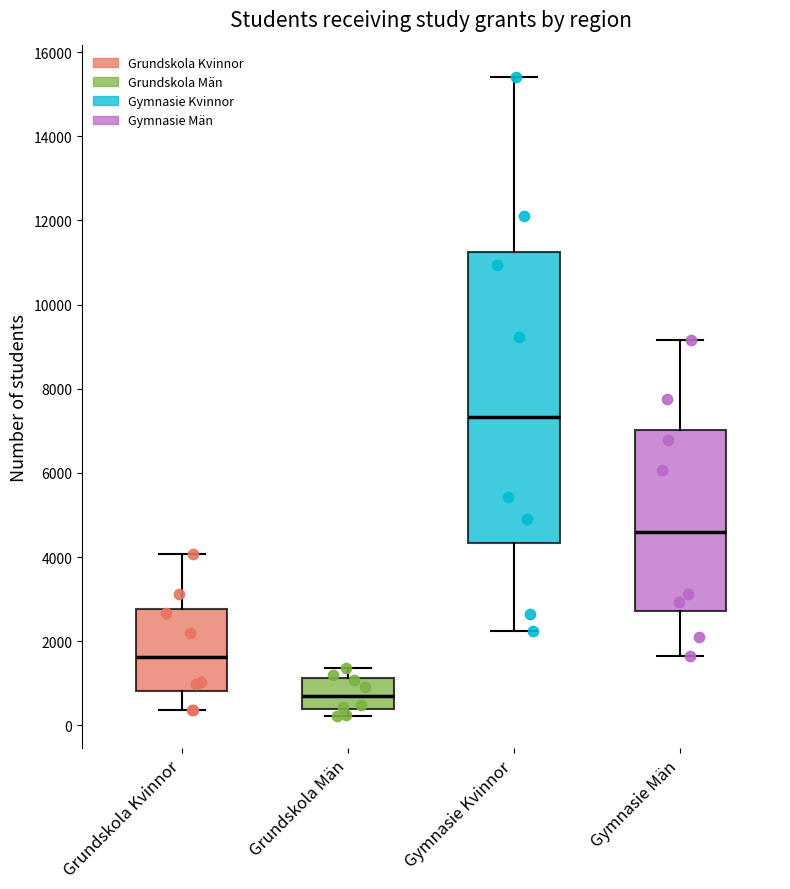

Where is the upper edge of the box for Grundskola Män on the y-axis? The values are not printed on the chart, so give them approximately, as read against the axis.

1200